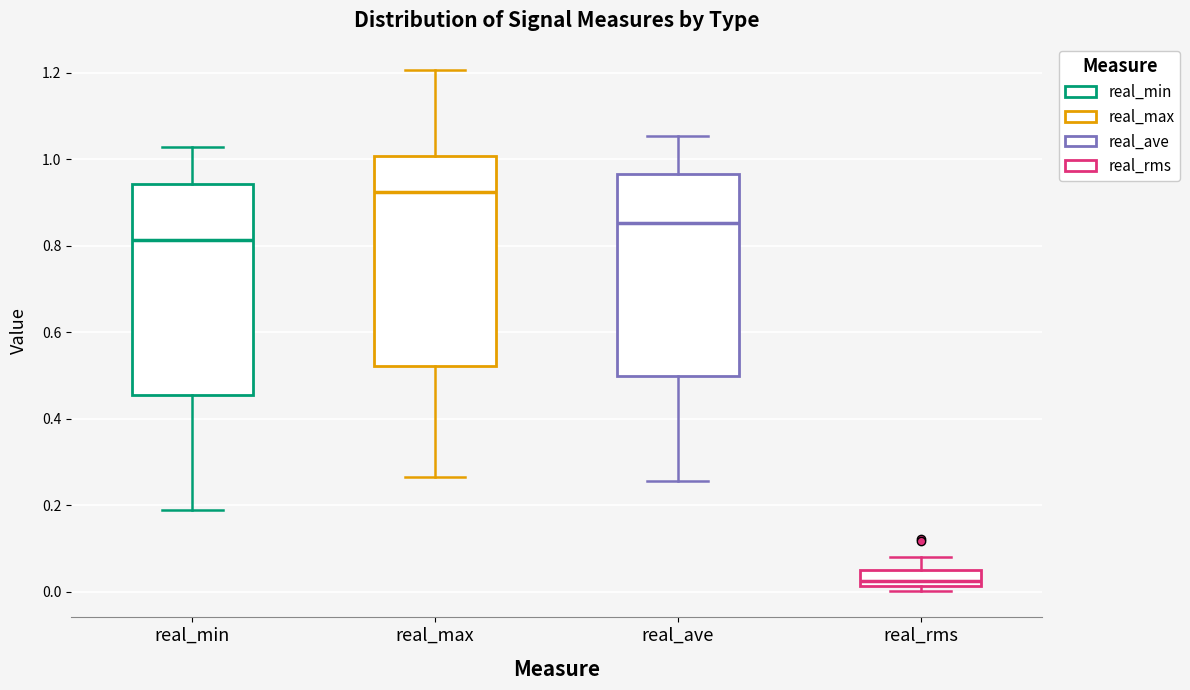

Where does the median line of the box for real_max sit on the y-axis? The values are not printed on the chart, so give them approximately, as read against the axis.

0.92